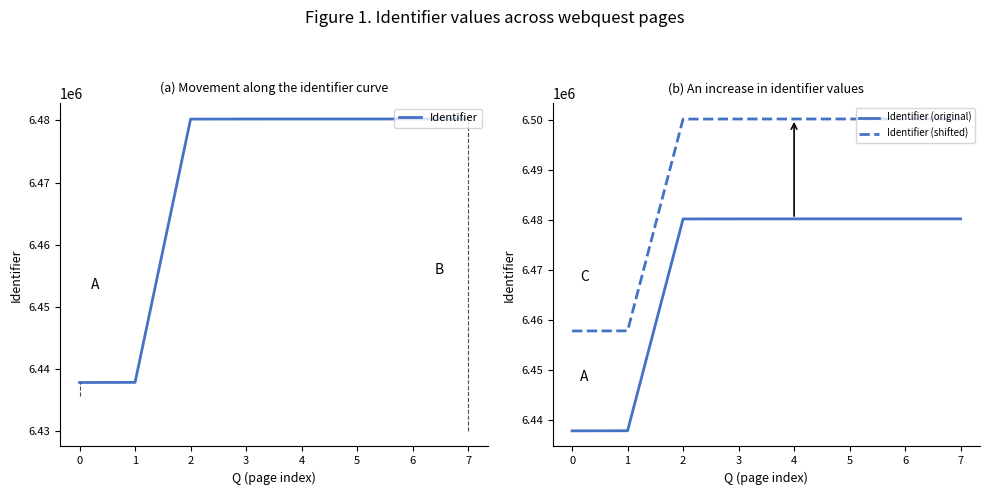

List the labels in order of Identifier (shifted) value, largest first.

7, 6, 5, 4, 3, 2, 1, 0